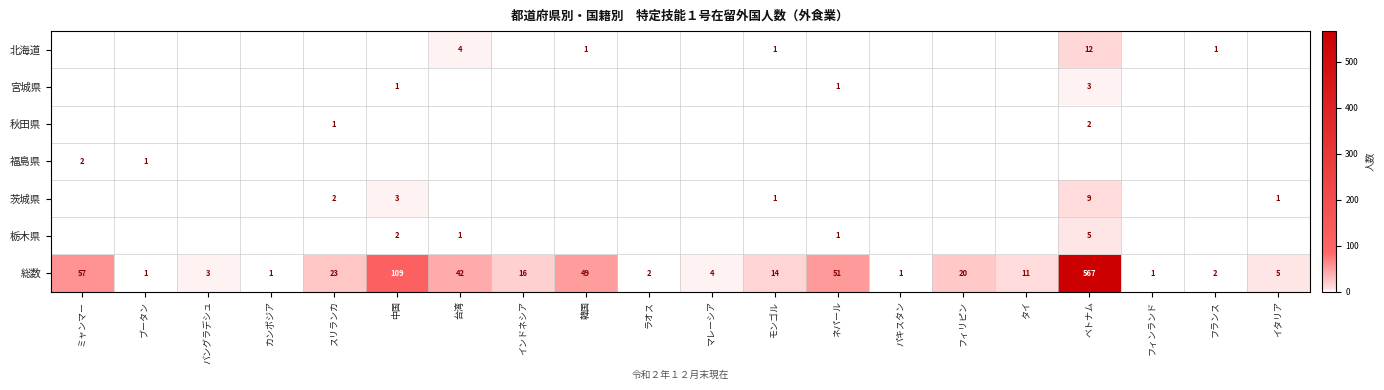

What is the greatest value displayed?

567